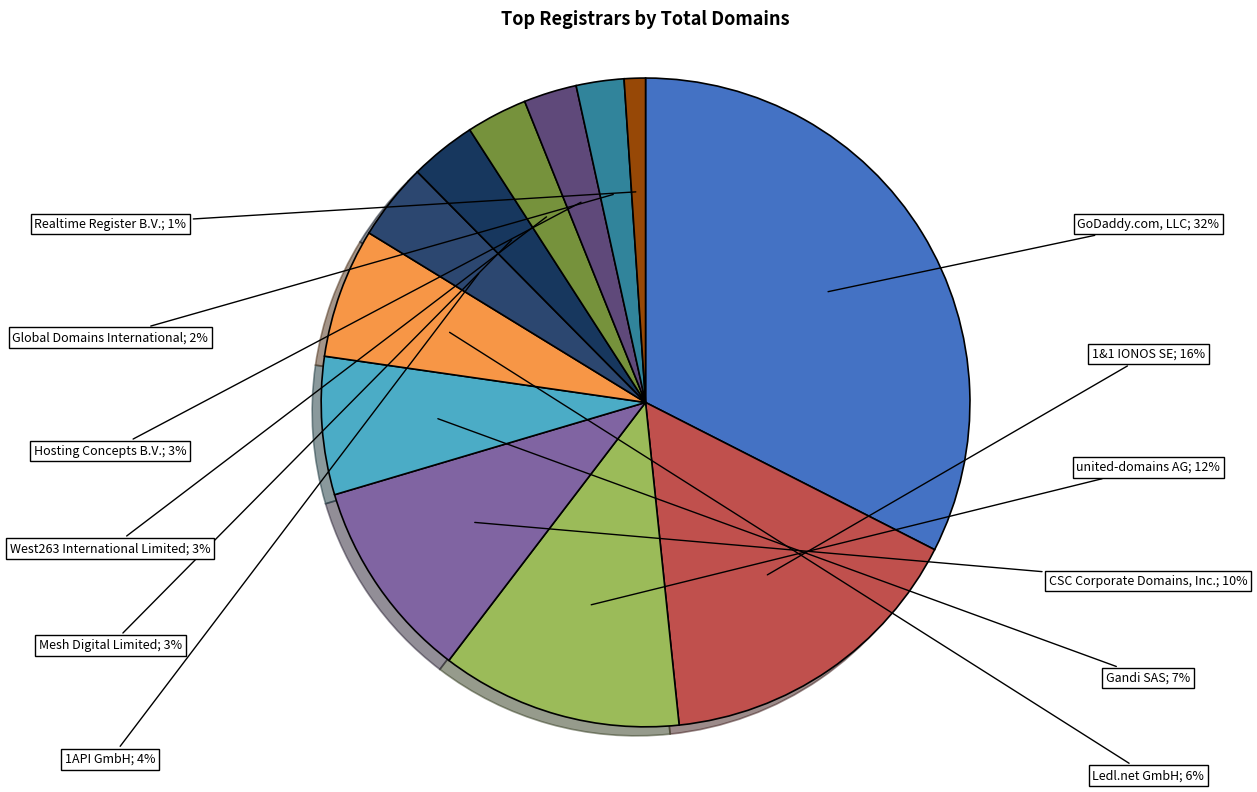

Count the number of slices in the pie.

12